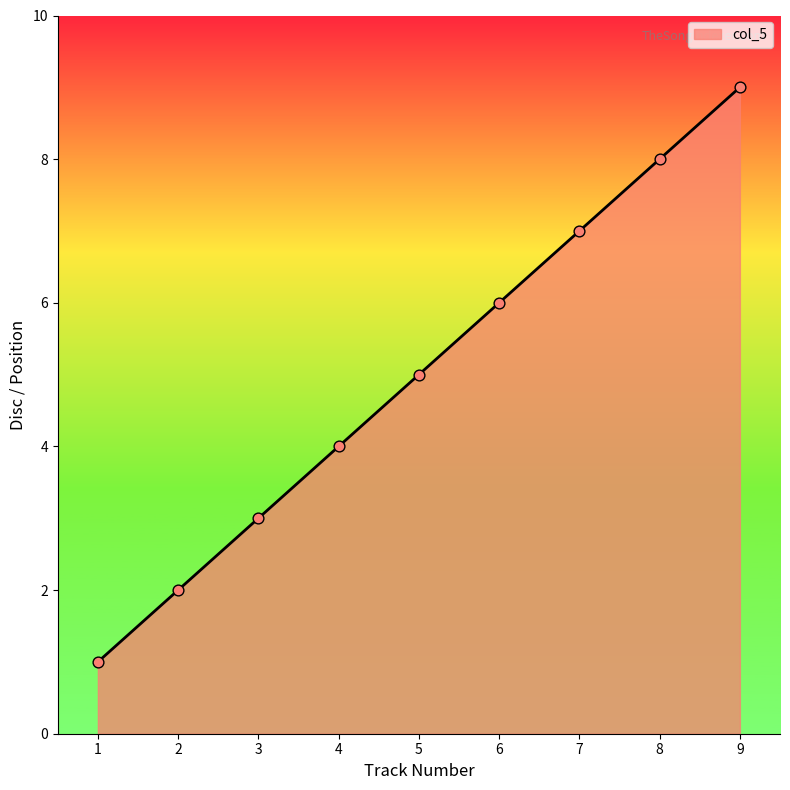

What is the change in value from 5 to 6?

+1